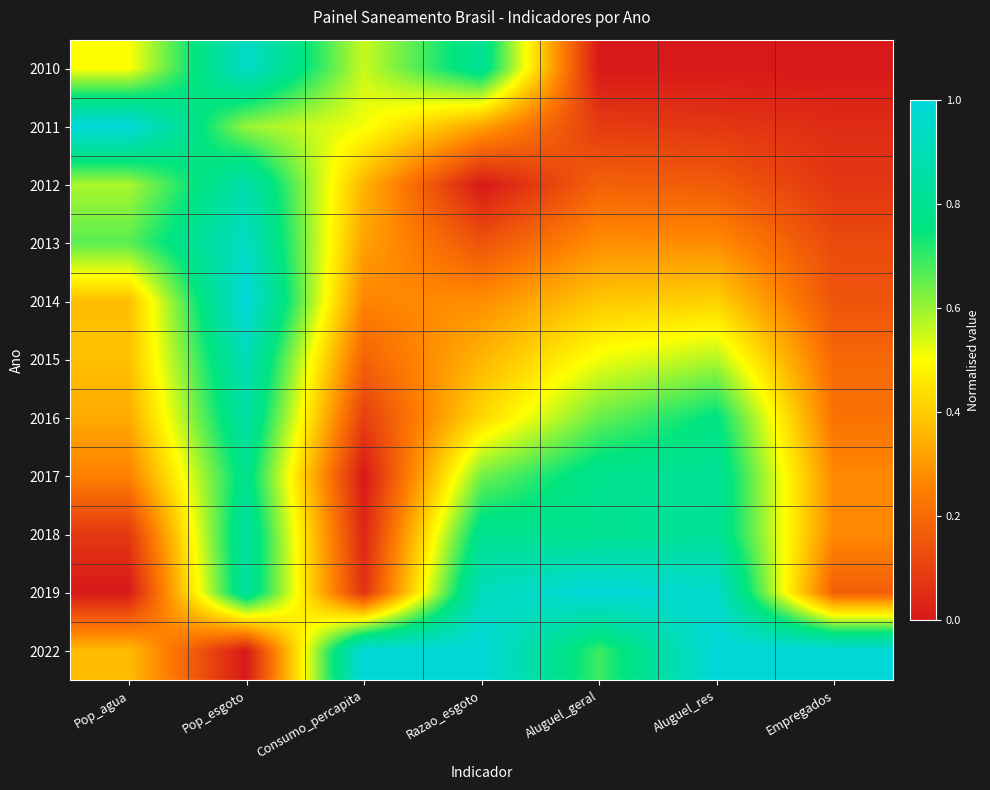

What is the spread (max minus min) of values at Pop_agua?

1.0